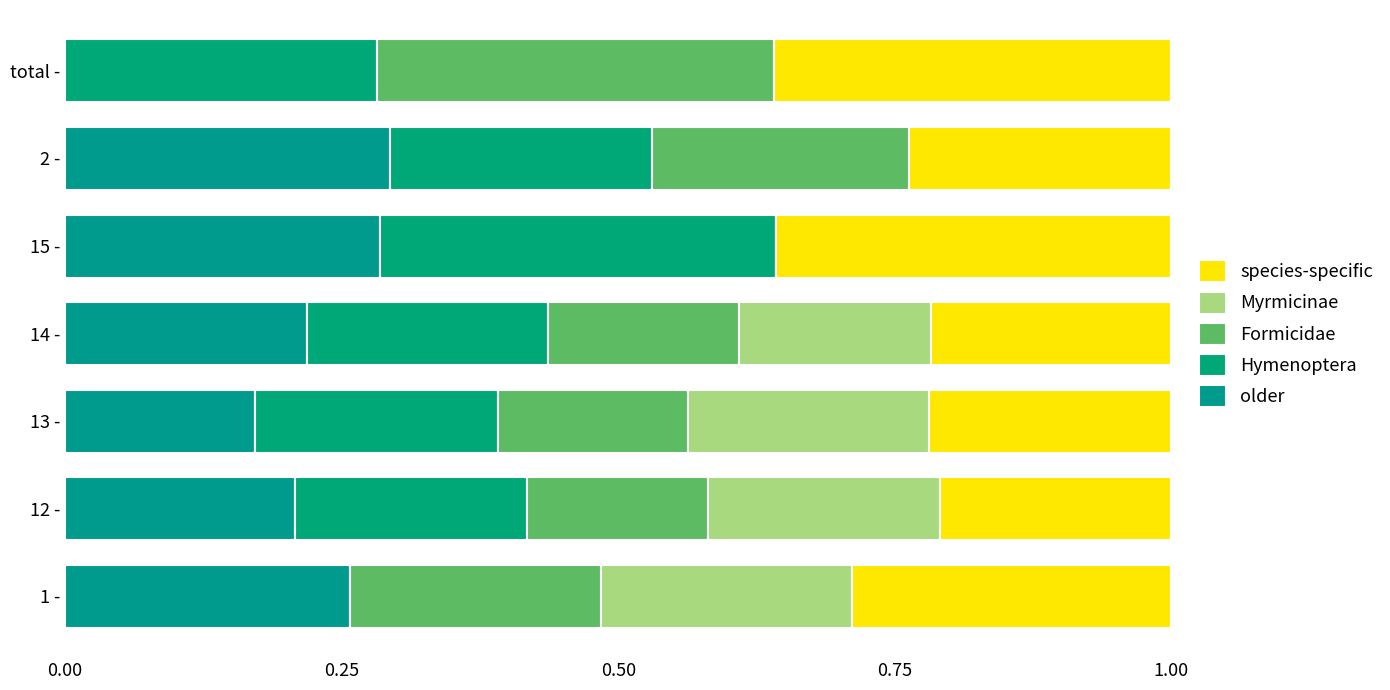

Reading left to right, extract all data points from this chart.

older: 0.3	0.2	0.2	0.2	0.3	0.3	0.0
Hymenoptera: 0.0	0.2	0.2	0.2	0.4	0.2	0.3
Formicidae: 0.2	0.2	0.2	0.2	0.0	0.2	0.4
Myrmicinae: 0.2	0.2	0.2	0.2	0.0	0.0	0.0
species-specific: 0.3	0.2	0.2	0.2	0.4	0.2	0.4